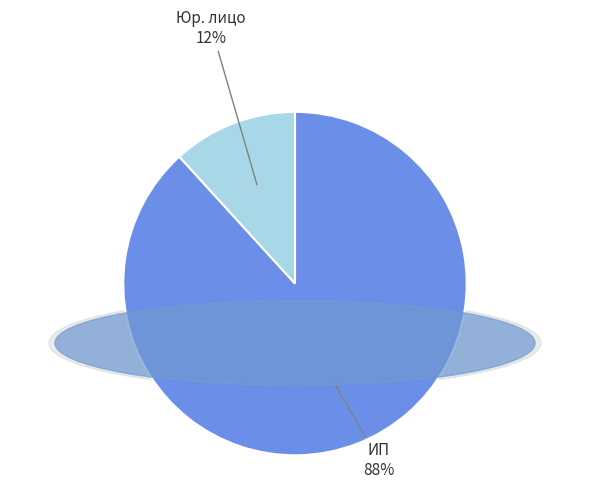

Is there a majority slice in this chart?

Yes